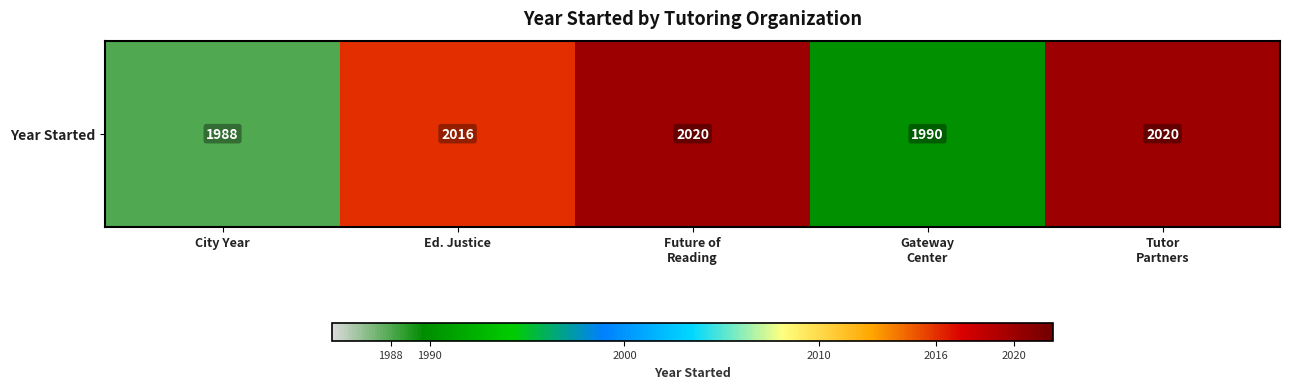

Rank the categories by value from lowest to highest.

City Year, Gateway
Center, Ed. Justice, Future of
Reading, Tutor
Partners